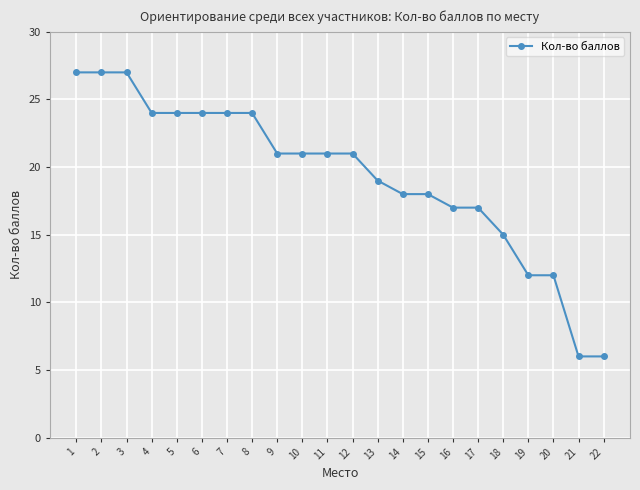

What is the change in value from 1 to 6?

-3